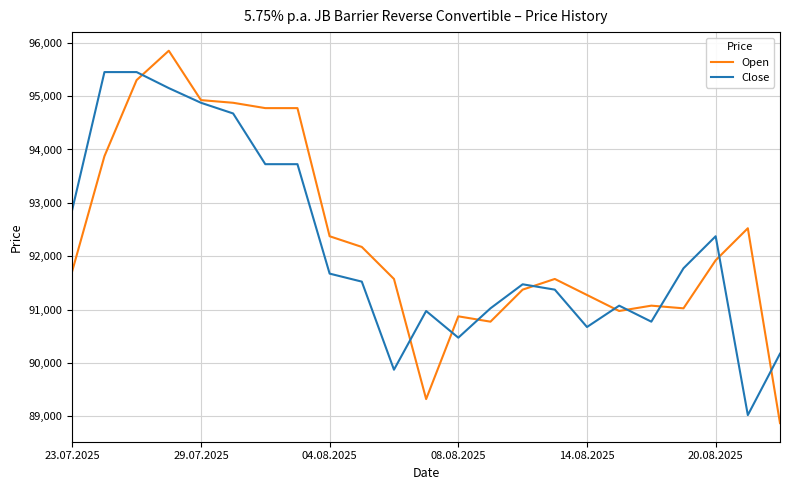

How many lines are shown in the chart?

2